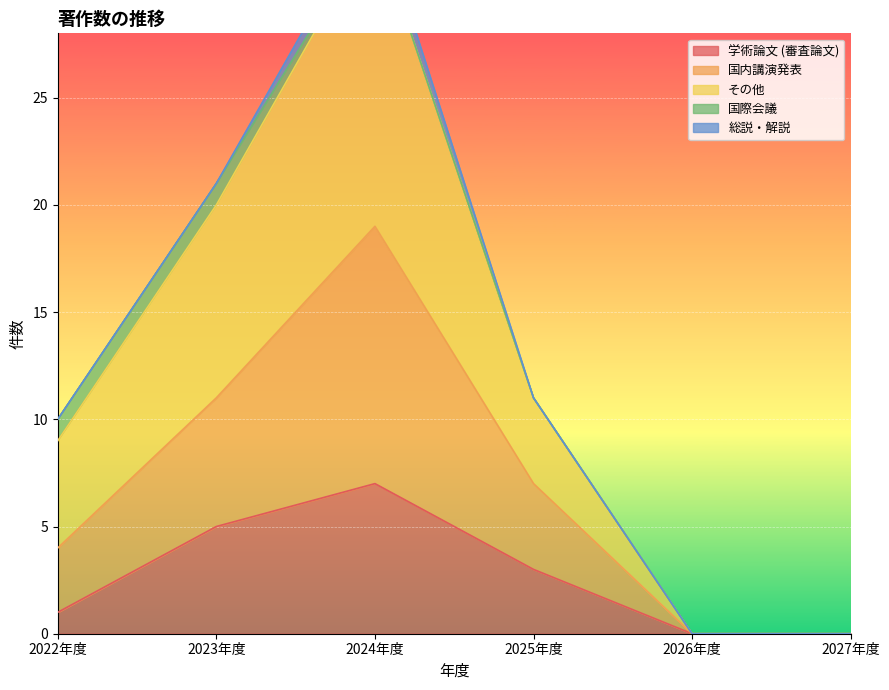

Which series has the largest range (max minus min)?

その他